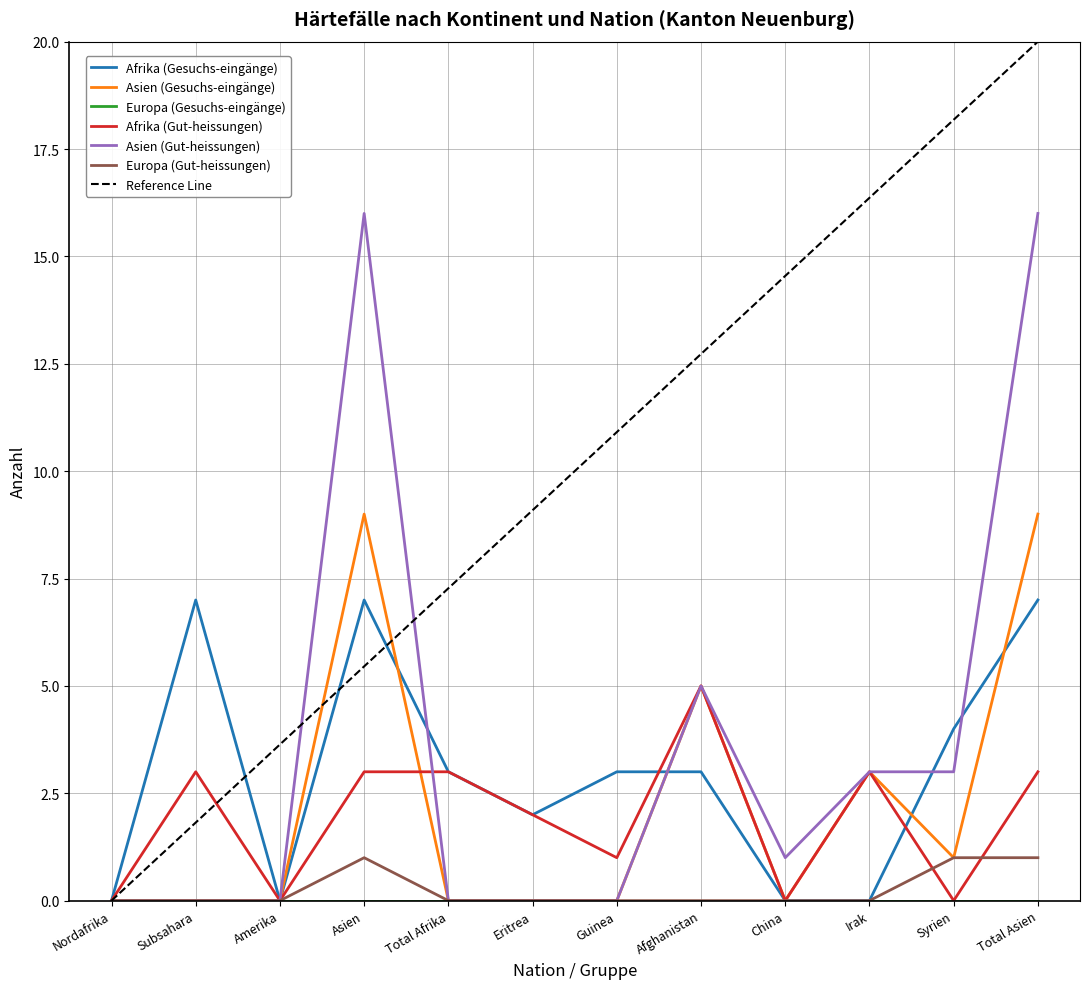

The value of Afrika (Gut-heissungen) at Nordafrika is 3. True or false?

False